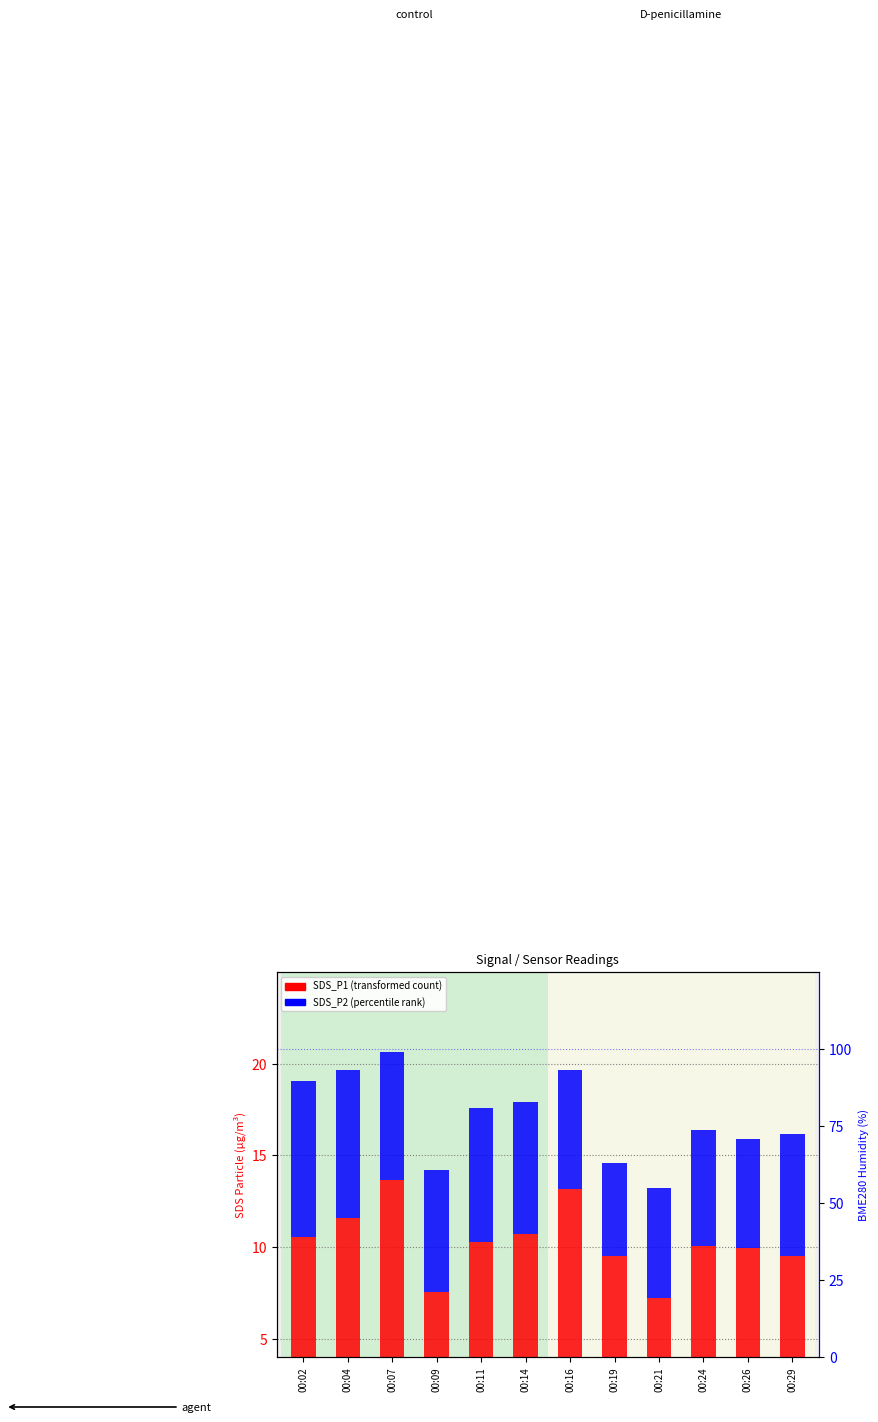

How many series are shown in this chart?

3